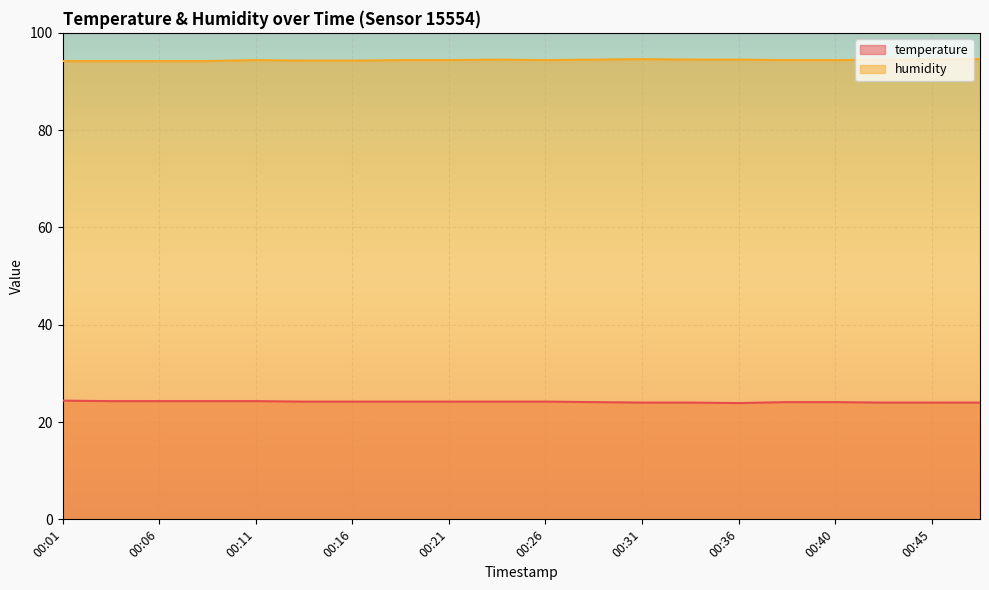

What is the difference between the highest and lowest values at 00:45?

70.5